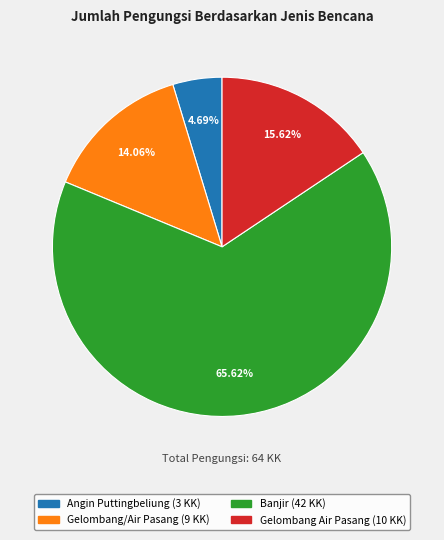

Which category has the smallest portion of the pie?

Angin Puttingbeliung